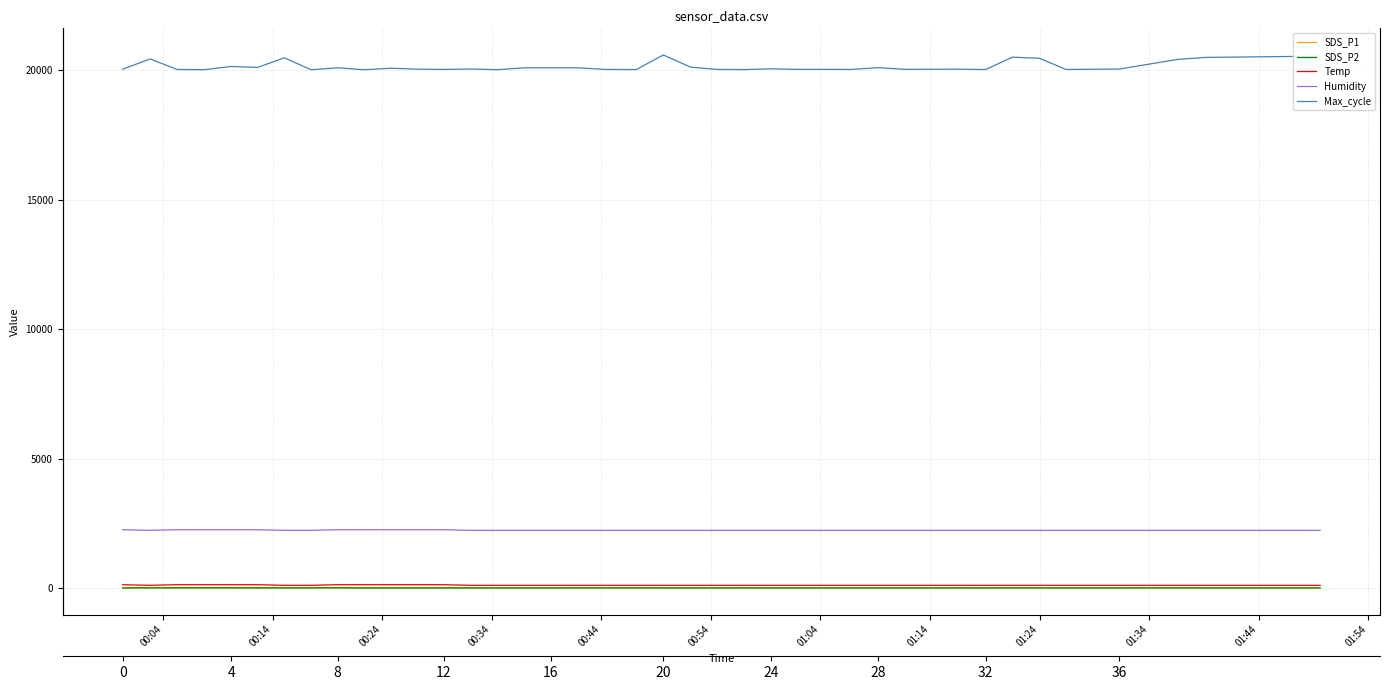

How many interior local peaks does the Temp series have?

5